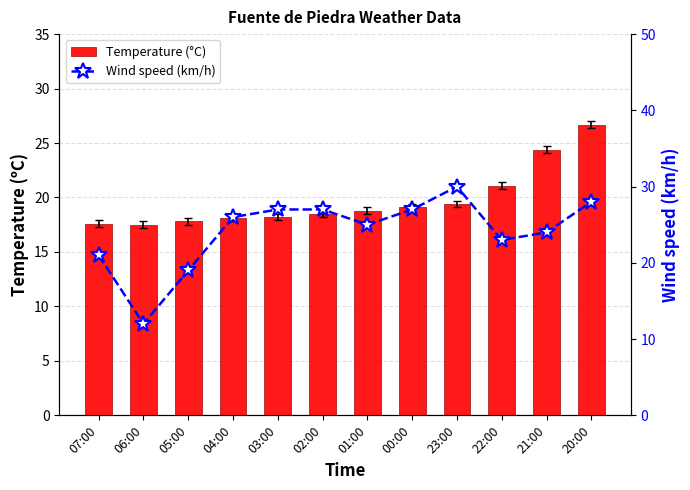

How many series are shown in this chart?

2